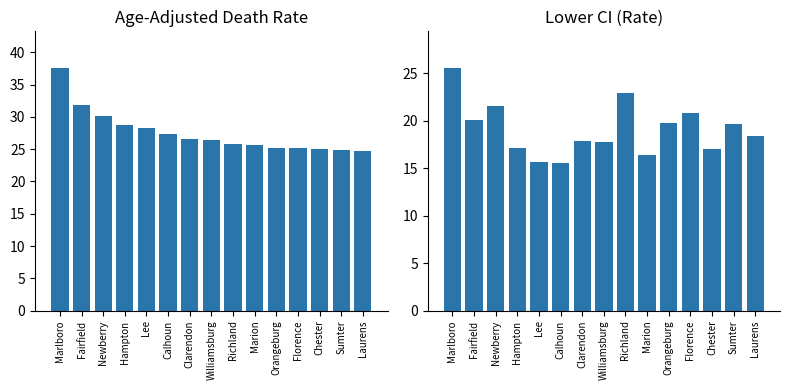

List the series in order of their peak value, lowest first.

Lower CI (Rate), Age-Adjusted Death Rate